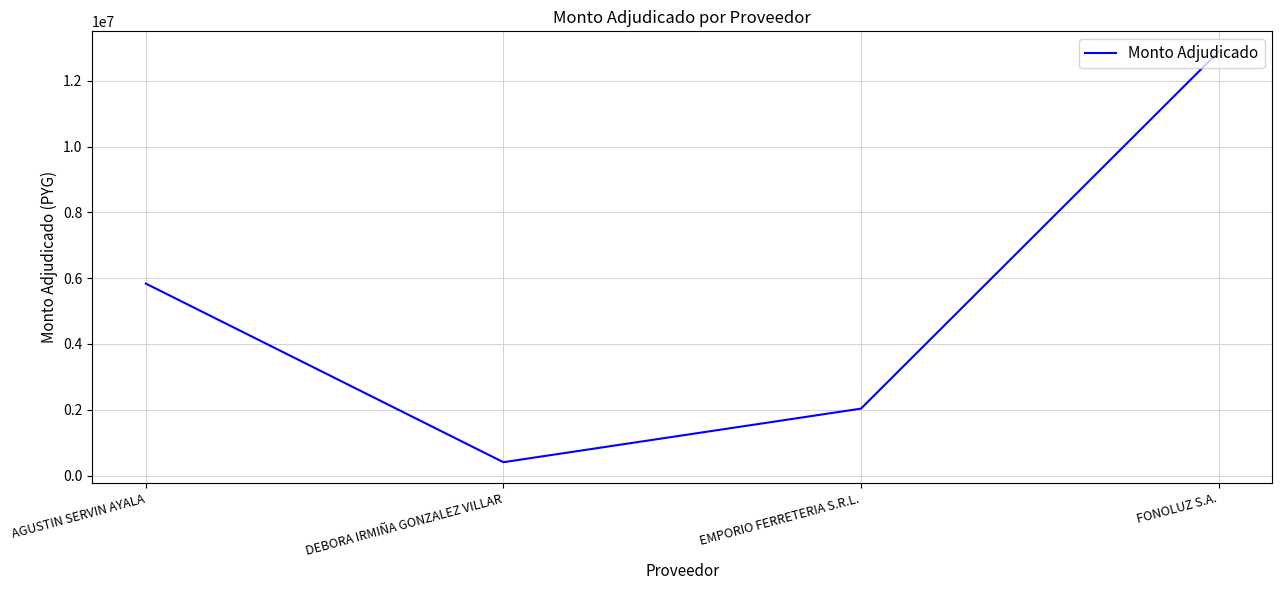

What is the sum of the values at EMPORIO FERRETERIA S.R.L. and FONOLUZ S.A.?

14912323